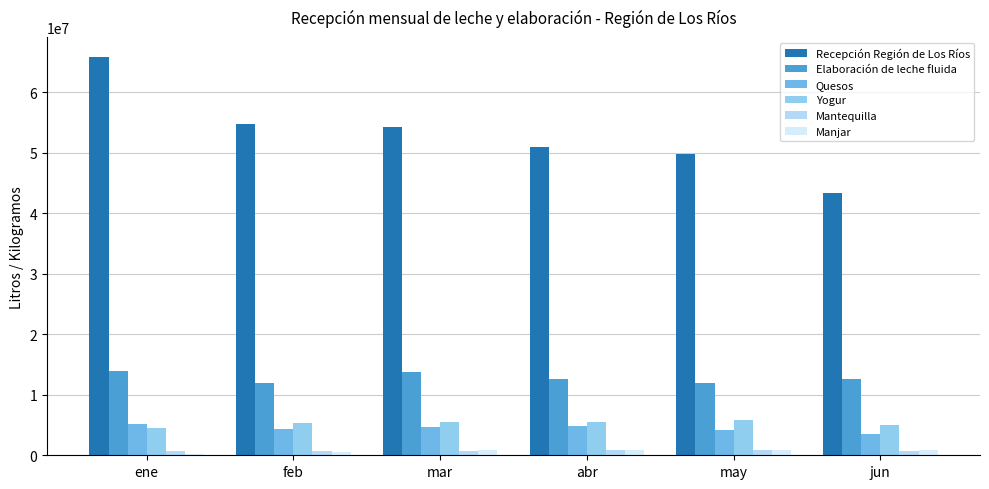

Which series has the largest range (max minus min)?

Recepción Región de Los Ríos